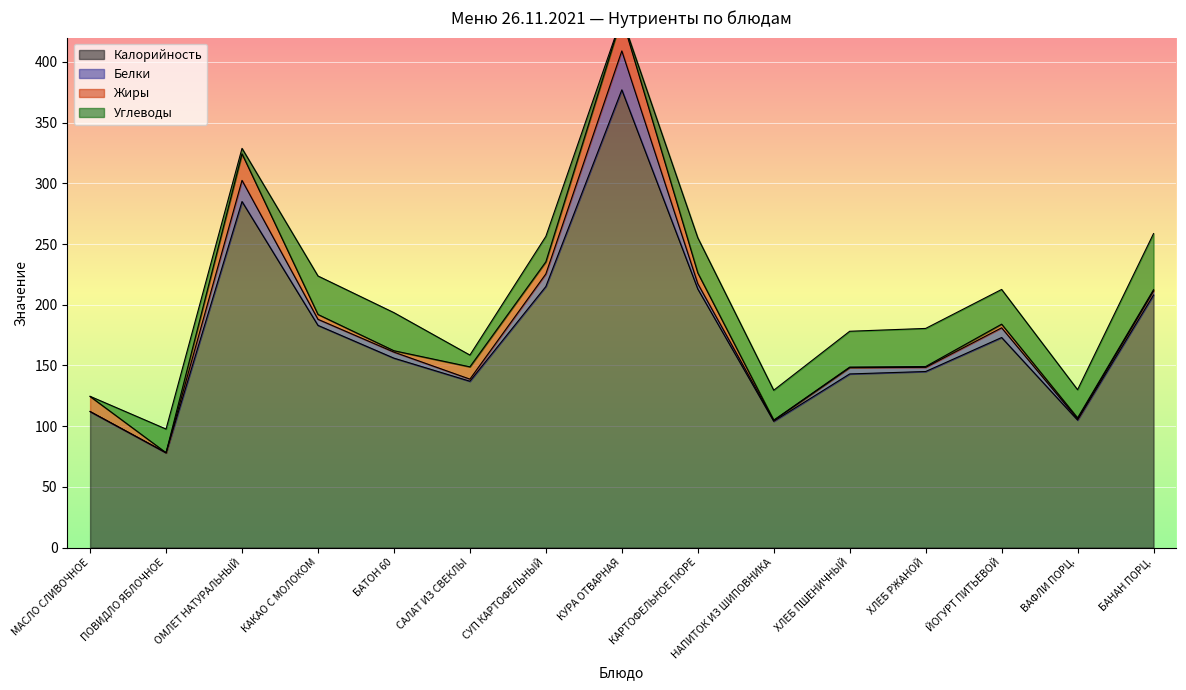

List the series in order of their peak value, highest first.

Калорийность, Углеводы, Белки, Жиры